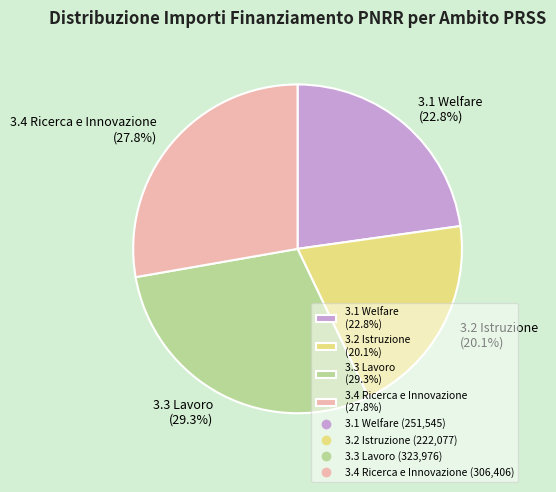

Approximately how many times larger is the value at 3.2 Istruzione (20.1%) compared to 3.3 Lavoro (29.3%)?

0.7